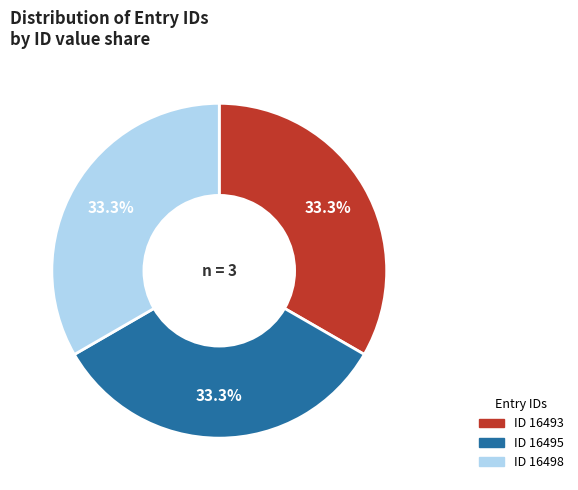

Is there a majority slice in this chart?

No